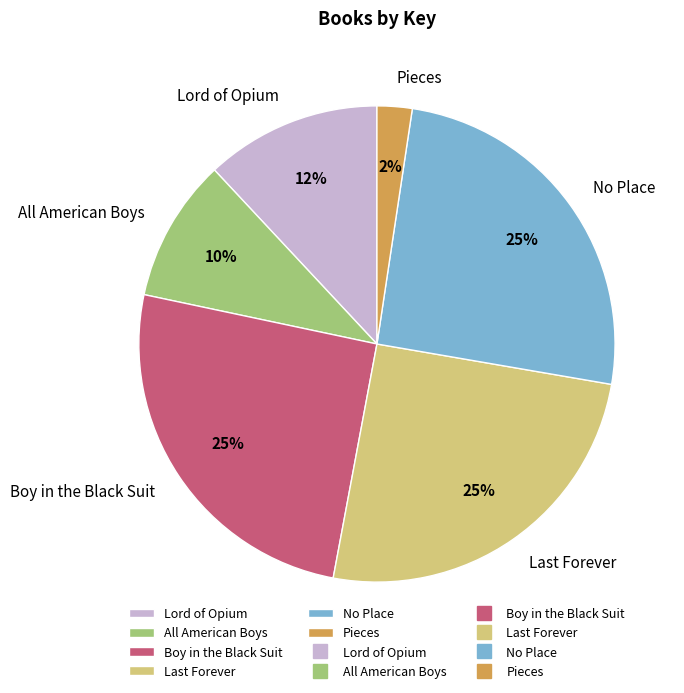

To the nearest percent, what is the average slice percentage?

17%